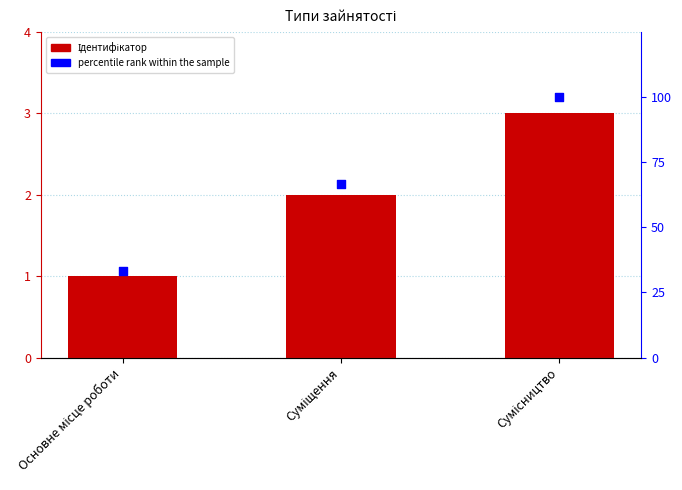

Which series has the largest total across all categories?

percentile rank within the sample